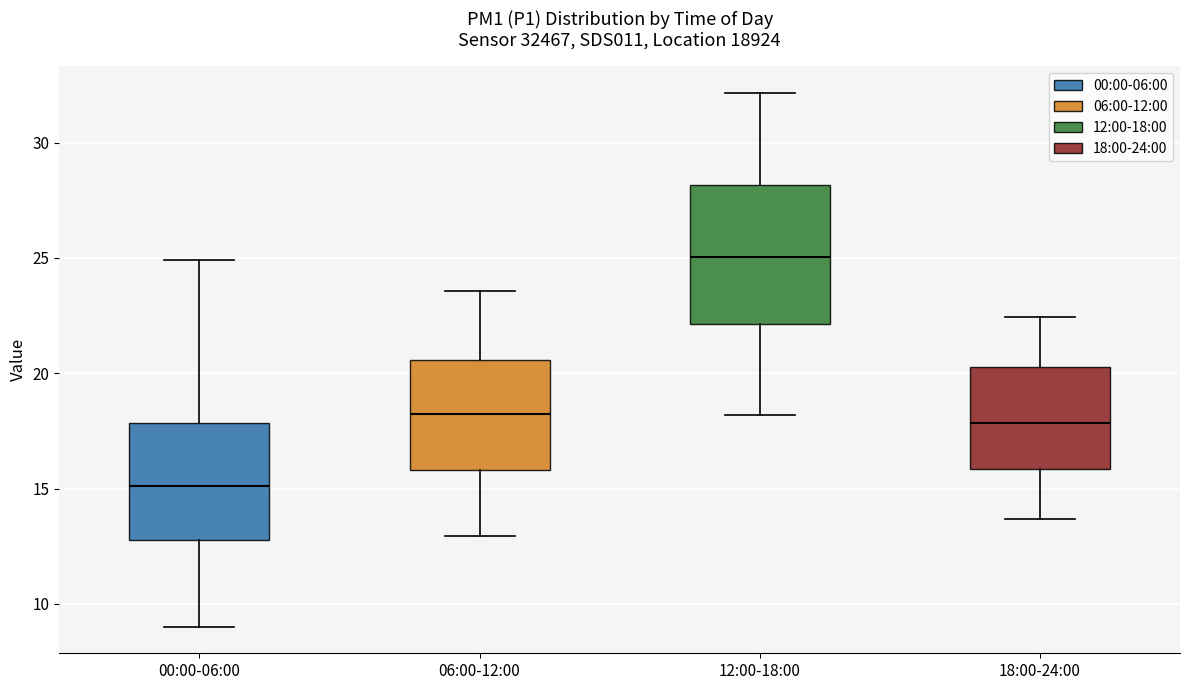

Reading left to right, transcribe this box plot: for each box, give where its median line is, the range the box spans, and where its two whiskers end, as read against the y-axis. The values are not printed on the chart, so give them approximately, as read against the axis.

00:00-06:00: median 15.0, box 13.0 to 18.0, whiskers 9.0 to 25.0
06:00-12:00: median 18.0, box 16.0 to 20.5, whiskers 13.0 to 23.5
12:00-18:00: median 25.0, box 22.0 to 28.0, whiskers 18.0 to 32.0
18:00-24:00: median 18.0, box 16.0 to 20.5, whiskers 13.5 to 22.5